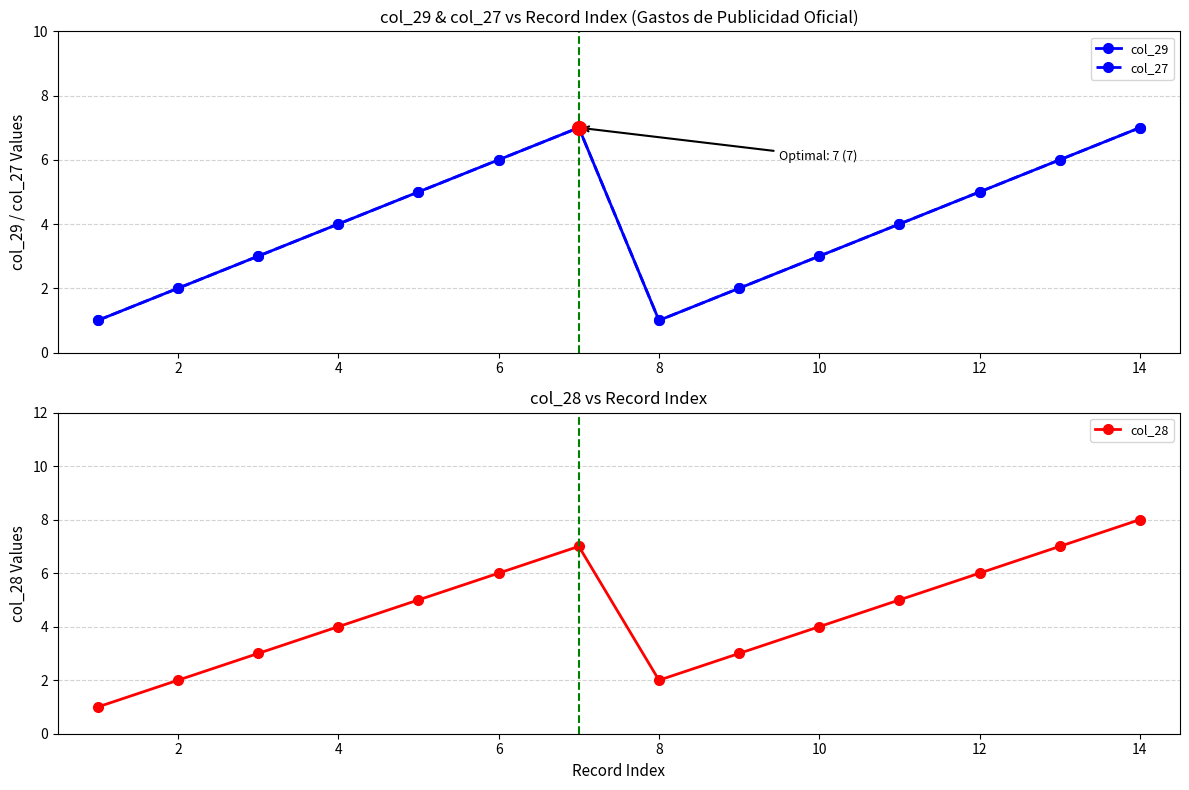

In col_28, how many points are lower than both neighbors (excluding endpoints)?

1